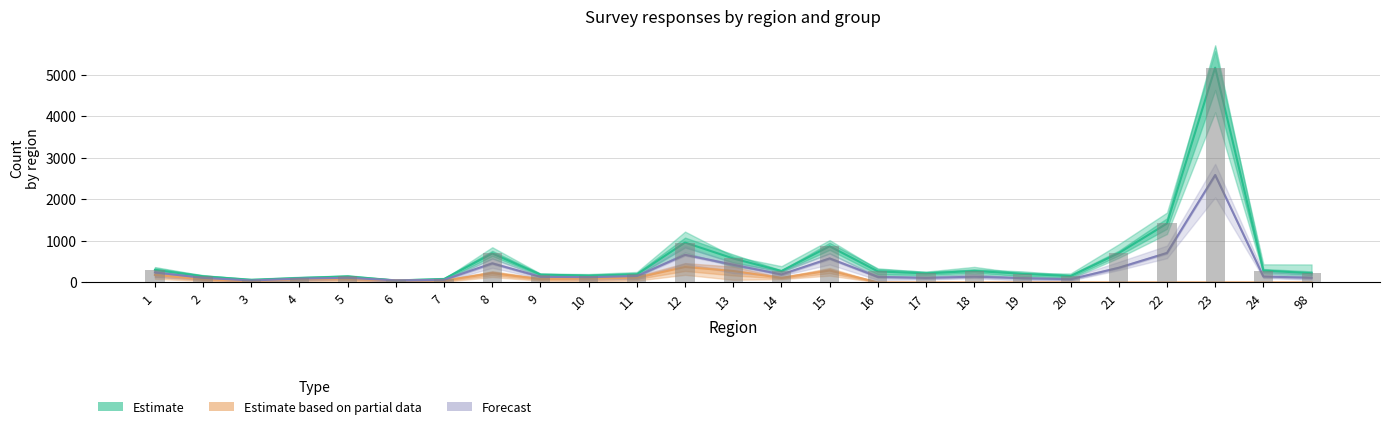

Between 2 and 14, which is larger?

14